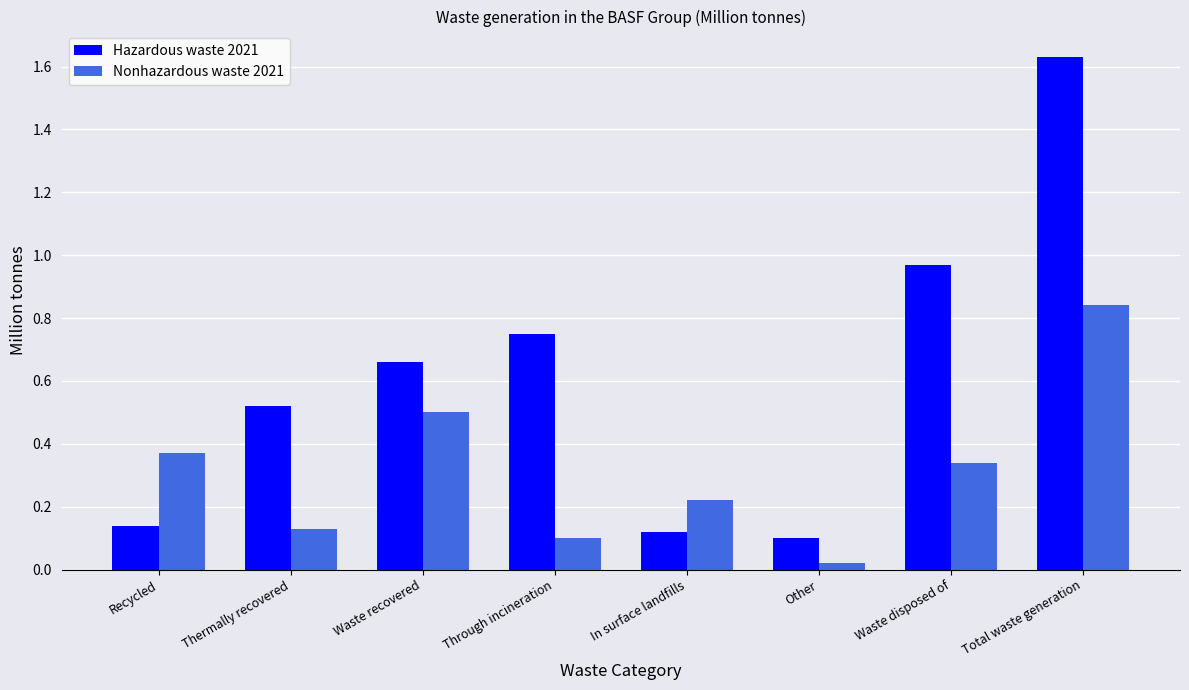

Which label corresponds to the smallest value in the chart?

Other